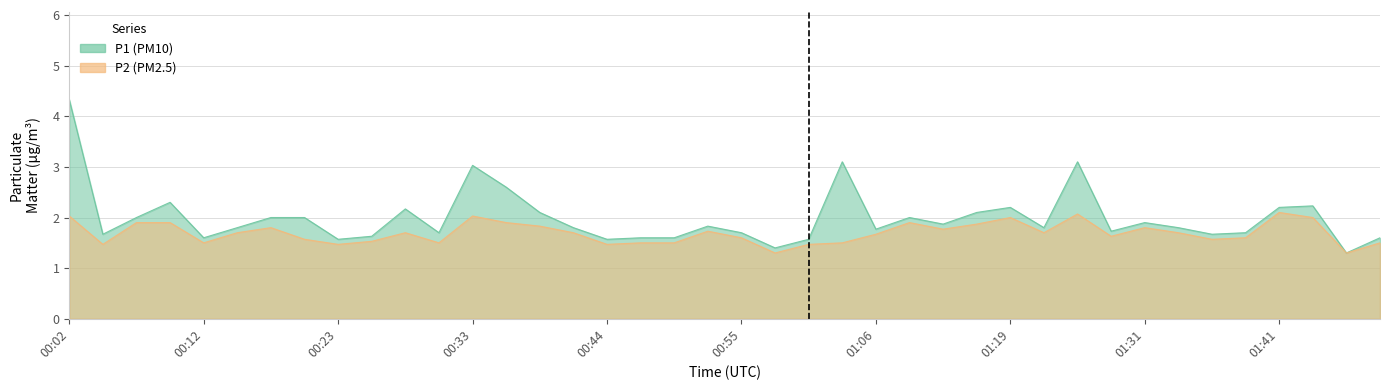

How many lines are shown in the chart?

2